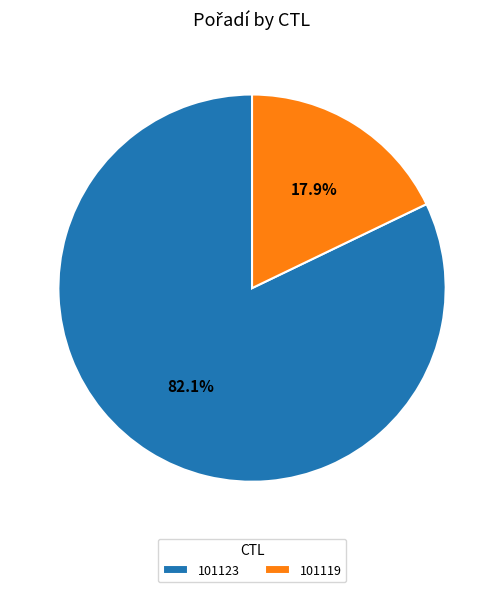

The 101123 slice represents 96% of the pie. True or false?

False